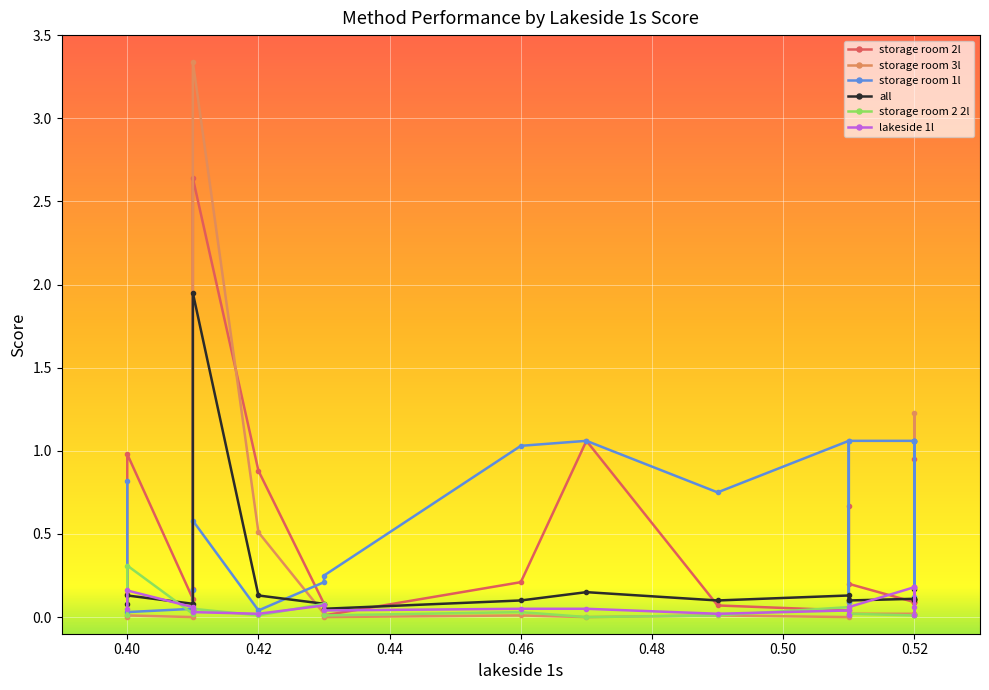

In storage room 2 2l, how many points are lower than both neighbors (excluding endpoints)?

5